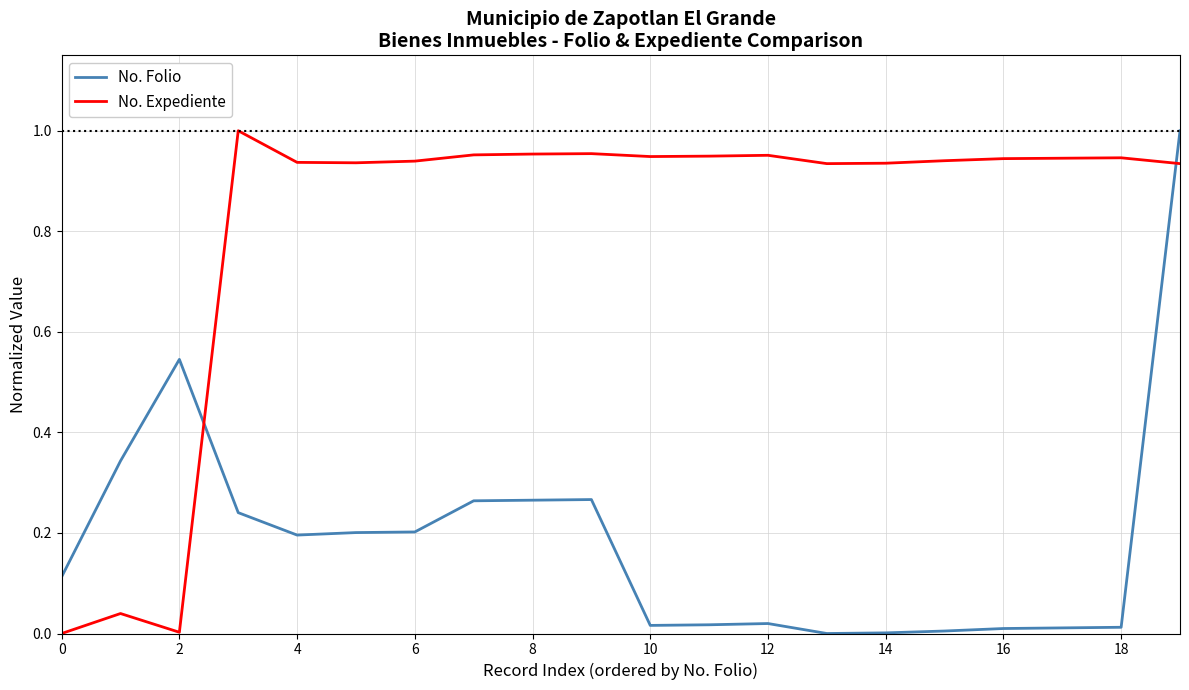

What is the sum of all No. Folio values?

3.7